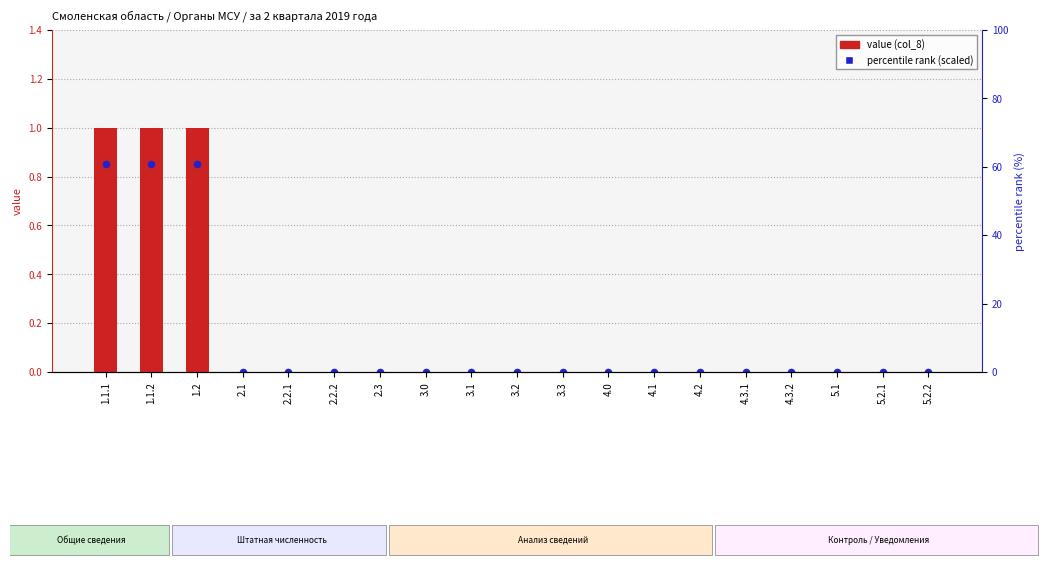

Which series has the largest total across all categories?

value (col_8)